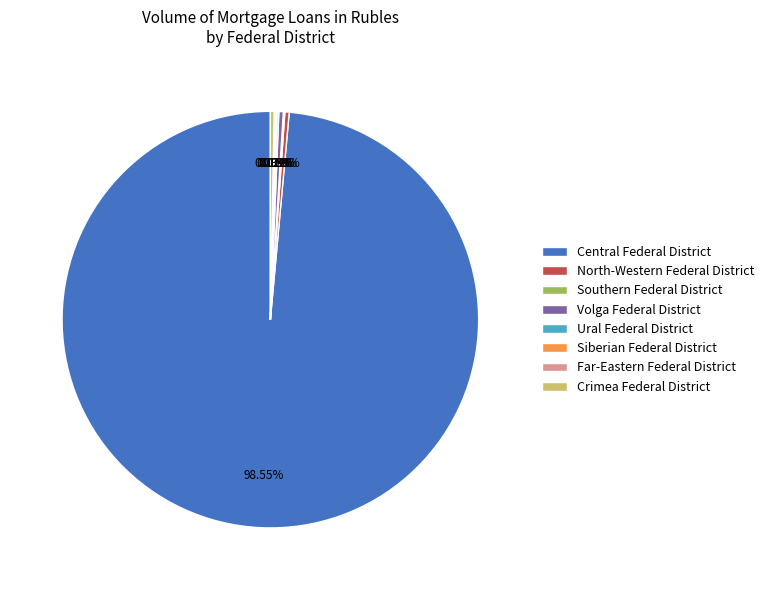

Does Central Federal District account for over 50% of the chart?

Yes